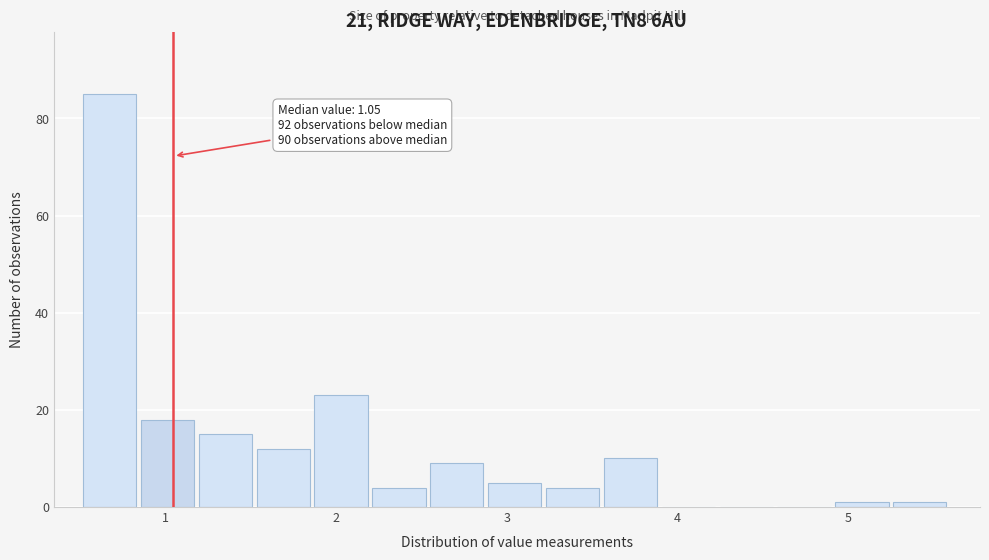

Around what value on the x-axis is the tallest bar? Give the approximate position of its centre, as read against the axis.

0.7